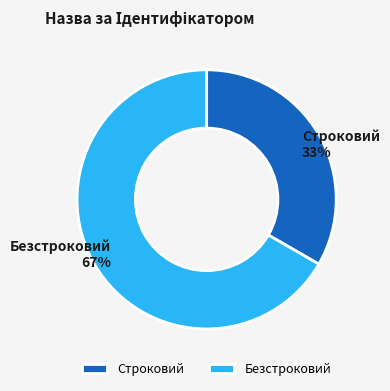

Rank the categories by value from lowest to highest.

Строковий, Безстроковий